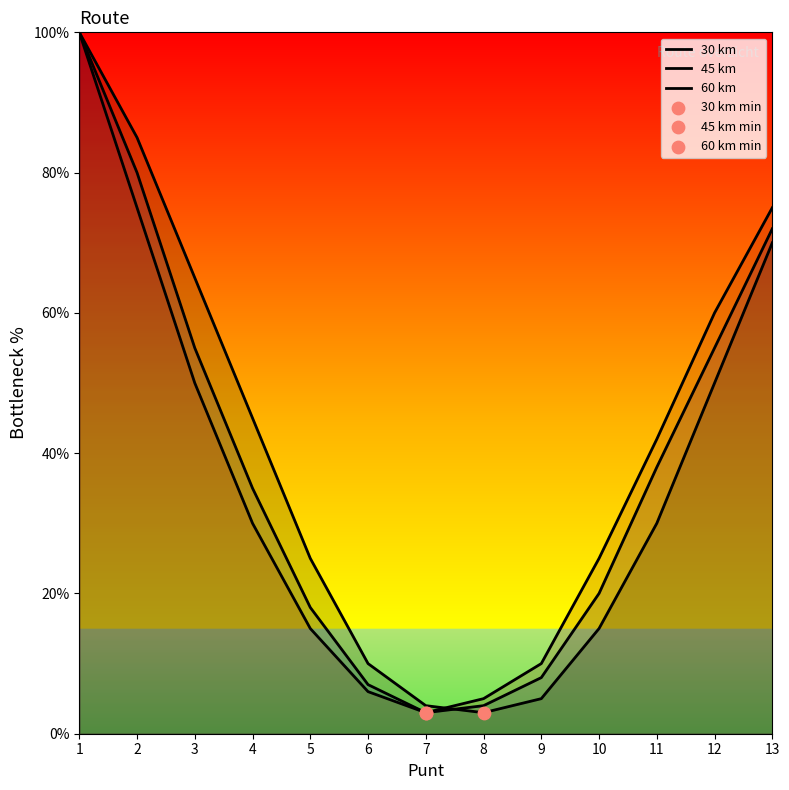

Which series has the largest total across all categories?

30 km